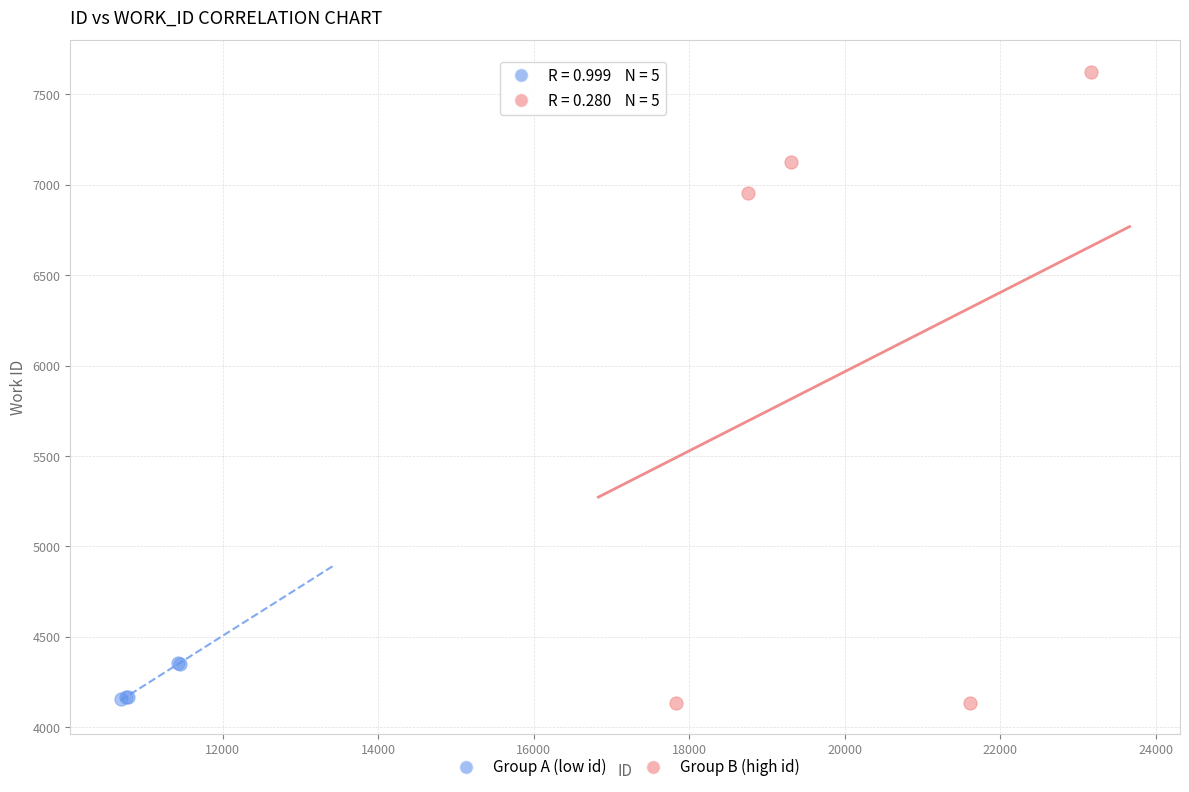

Which series reaches the maximum Y coordinate?

Group B (high id)